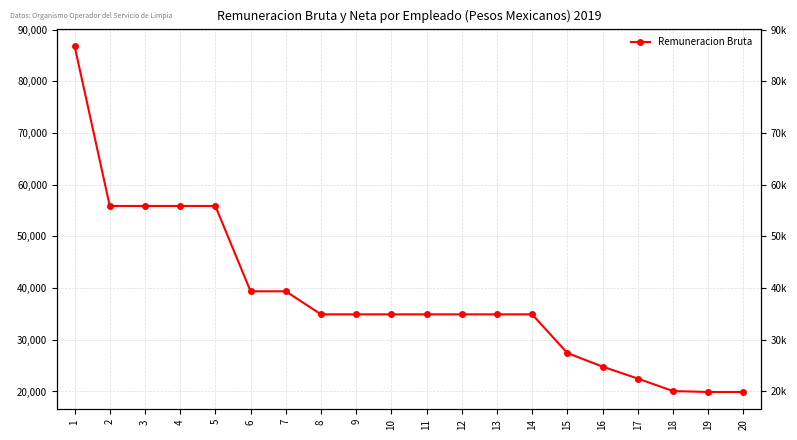

What is the average value?

38412